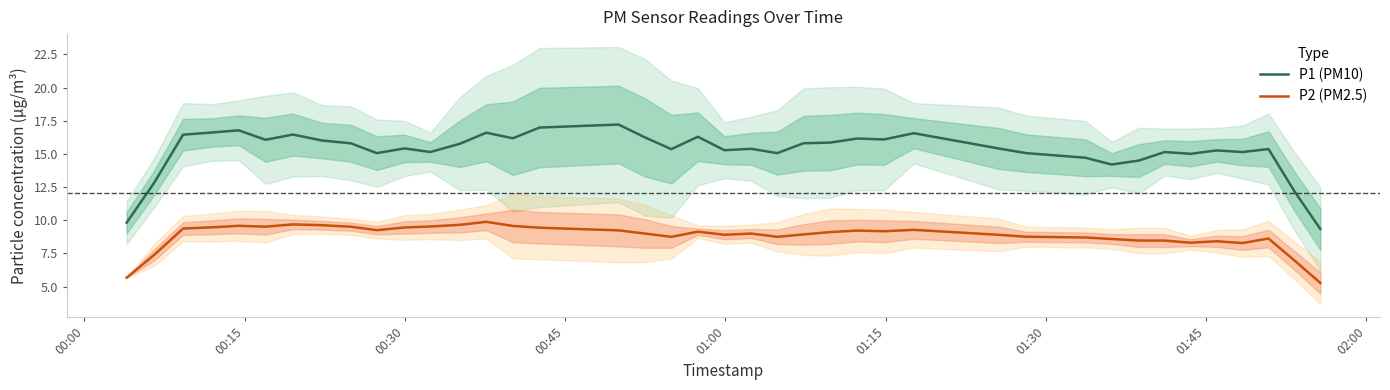

What is the lowest value of the P2 (PM2.5) series?

5.3